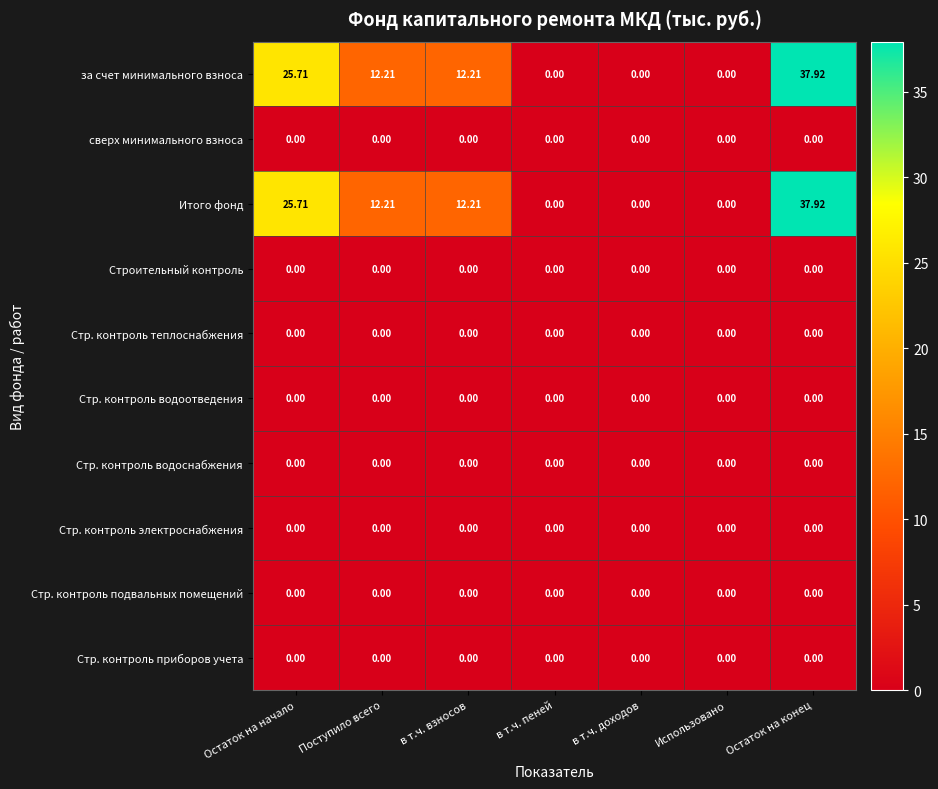

What is the total value across all series at Остаток на конец?

75.8